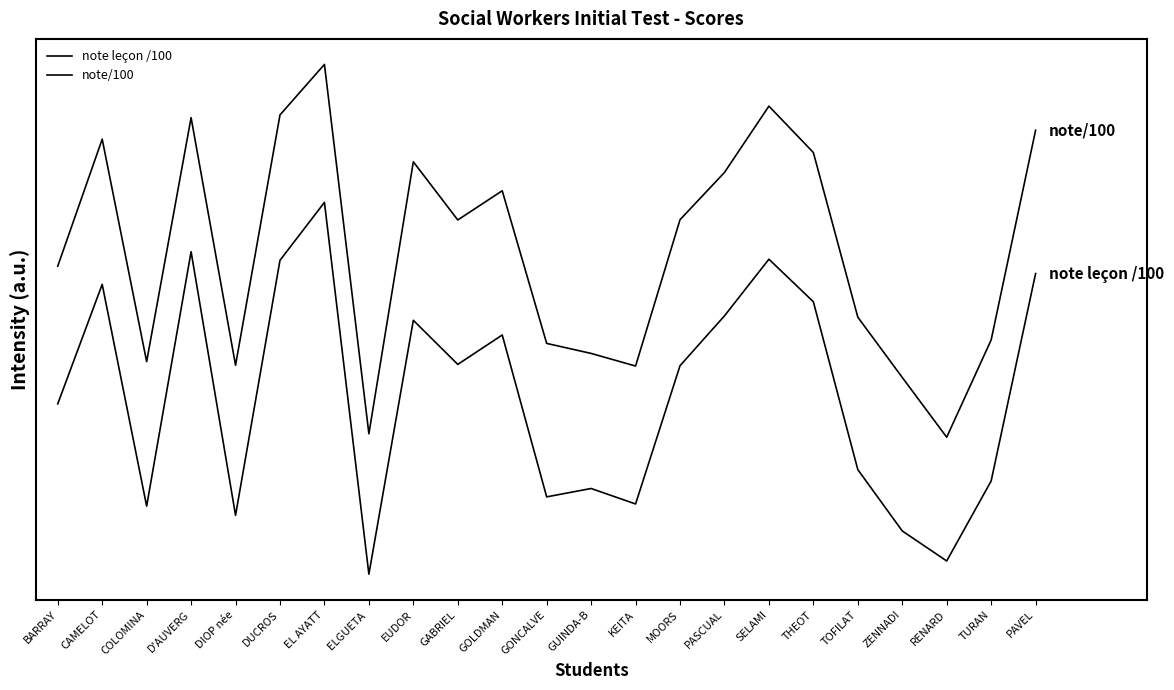

Where is note leçon /100 nearest to the value 0?

ELGUETA 